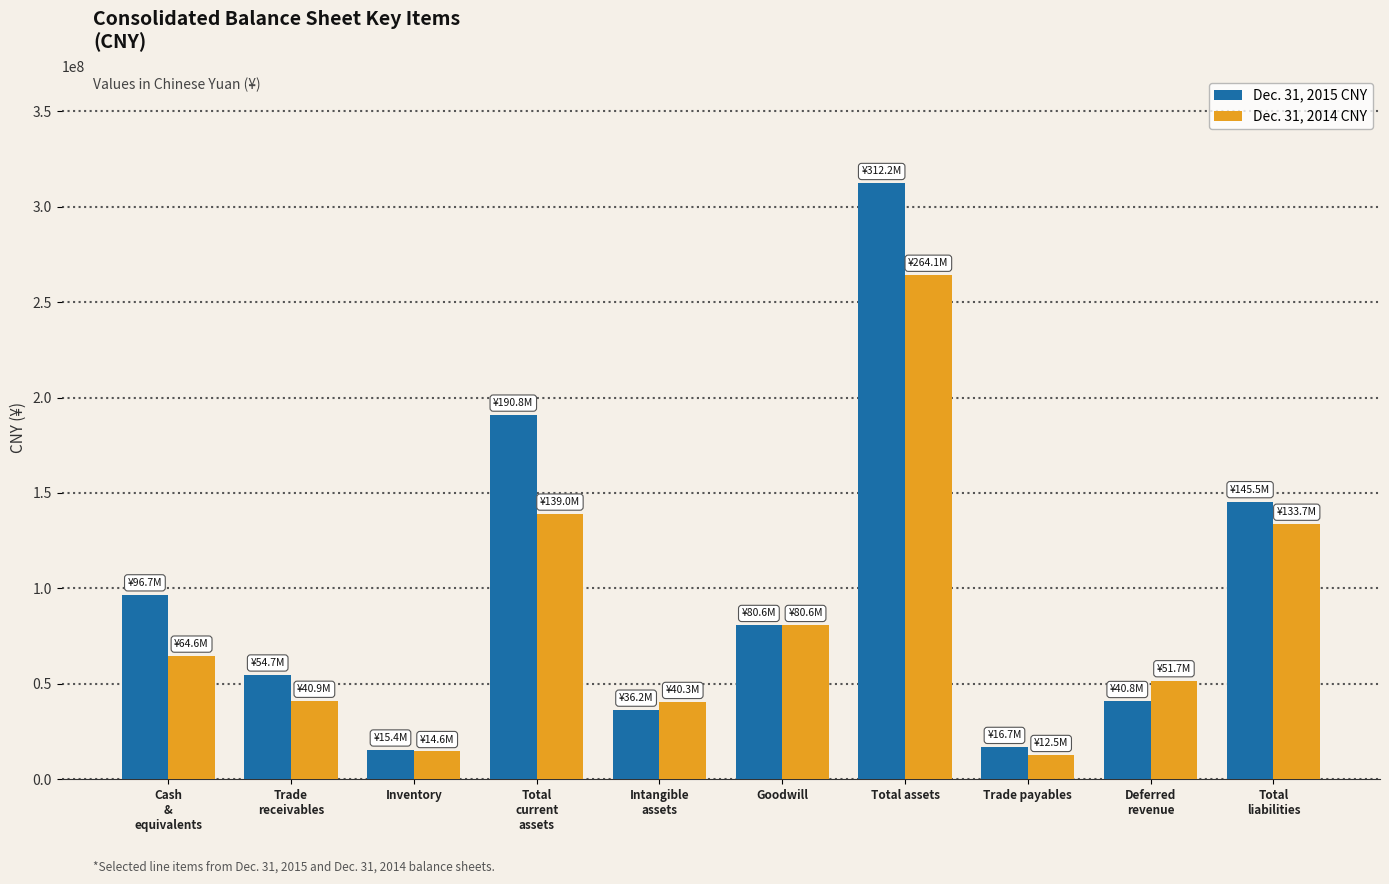

How many categories are shown in the chart?

10